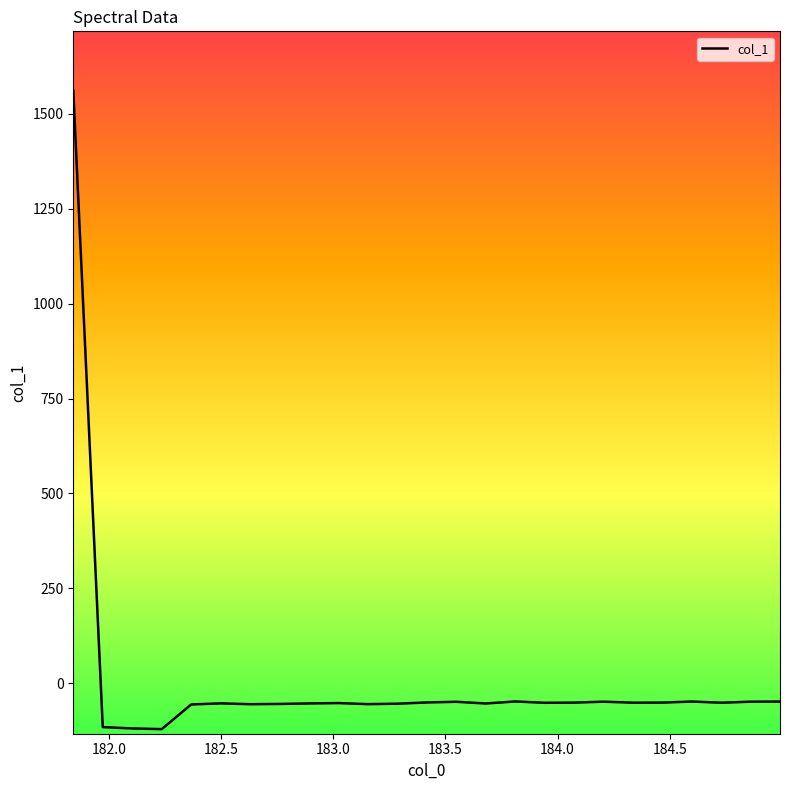

What is the difference between the maximum and minimum values?

1682.4